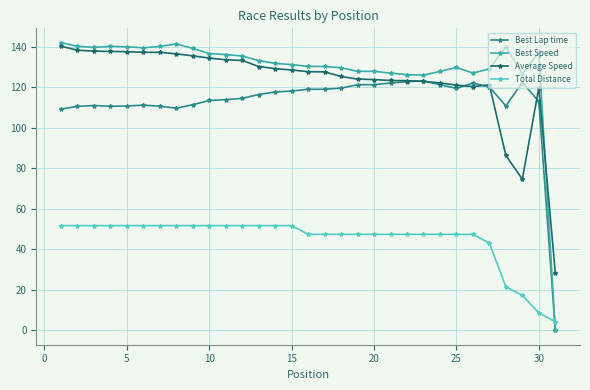

What is the value of the Average Speed point at the 28th from the left?

86.3